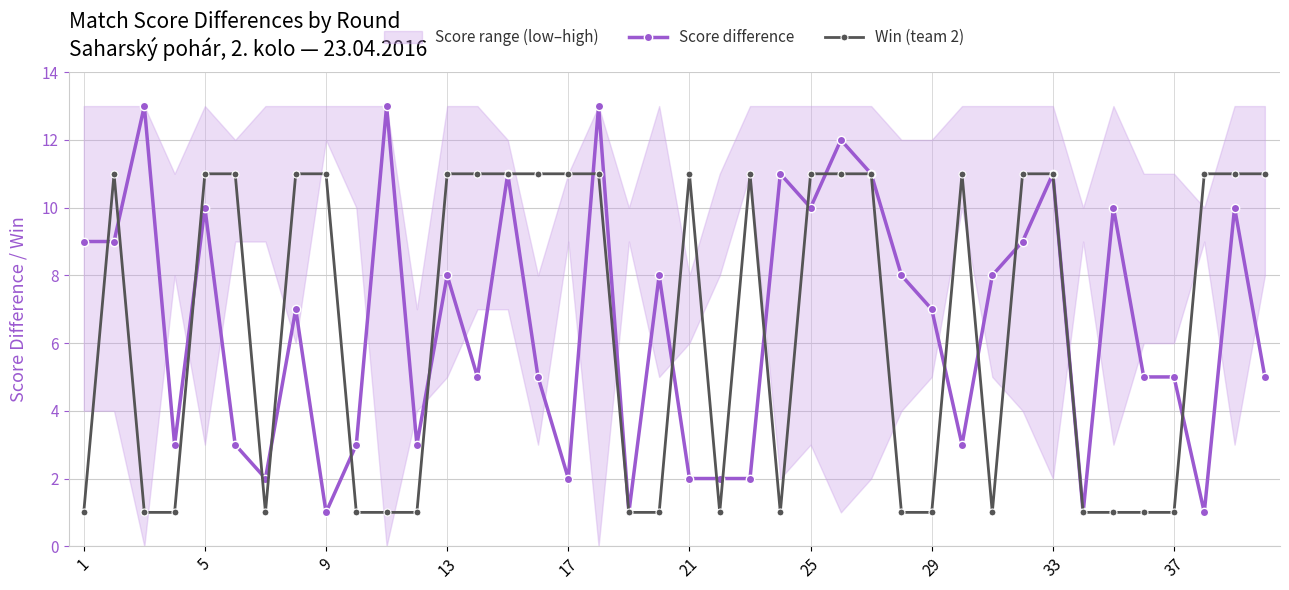

How many interior local valleys does the Win (team 2) series have?

4